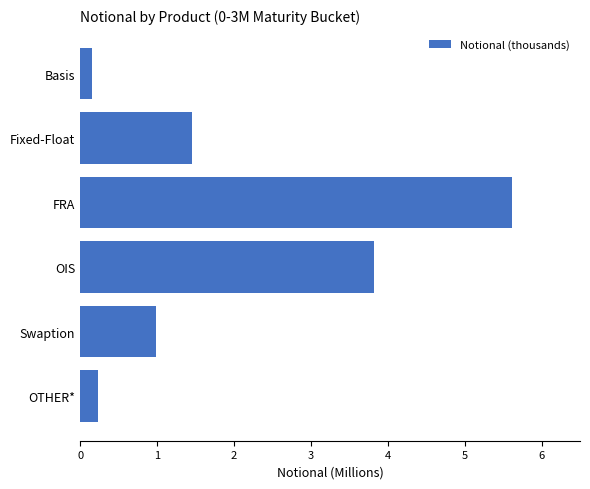

List the labels in order of value, largest first.

FRA, OIS, Fixed-Float, Swaption, OTHER*, Basis